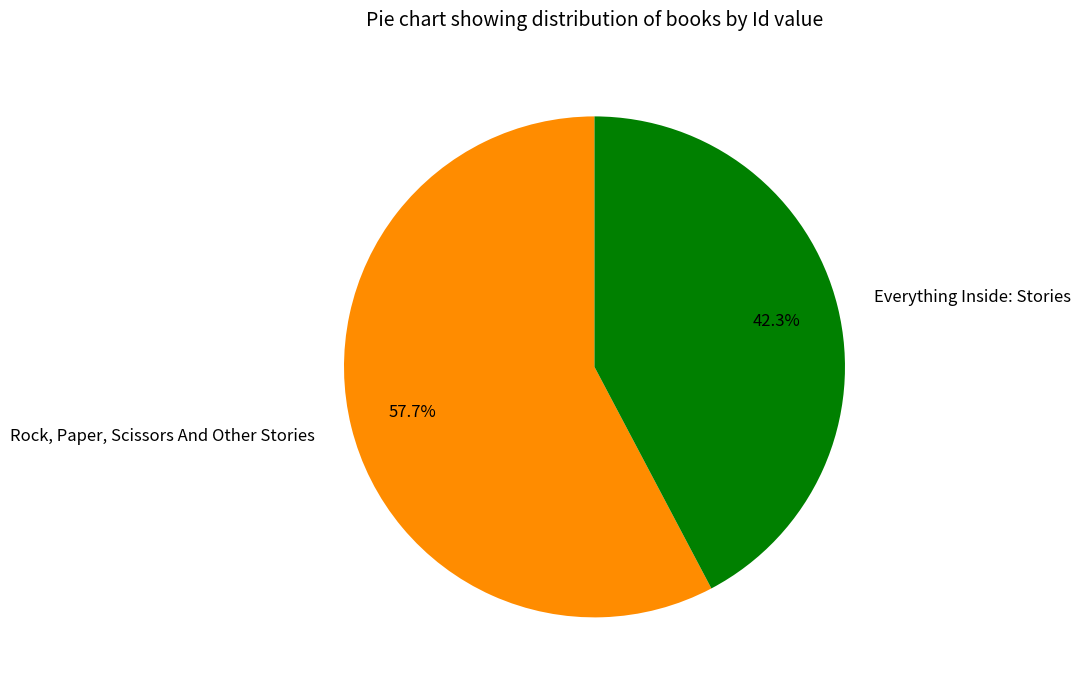

To the nearest percent, what portion does Everything Inside: Stories represent?

42%